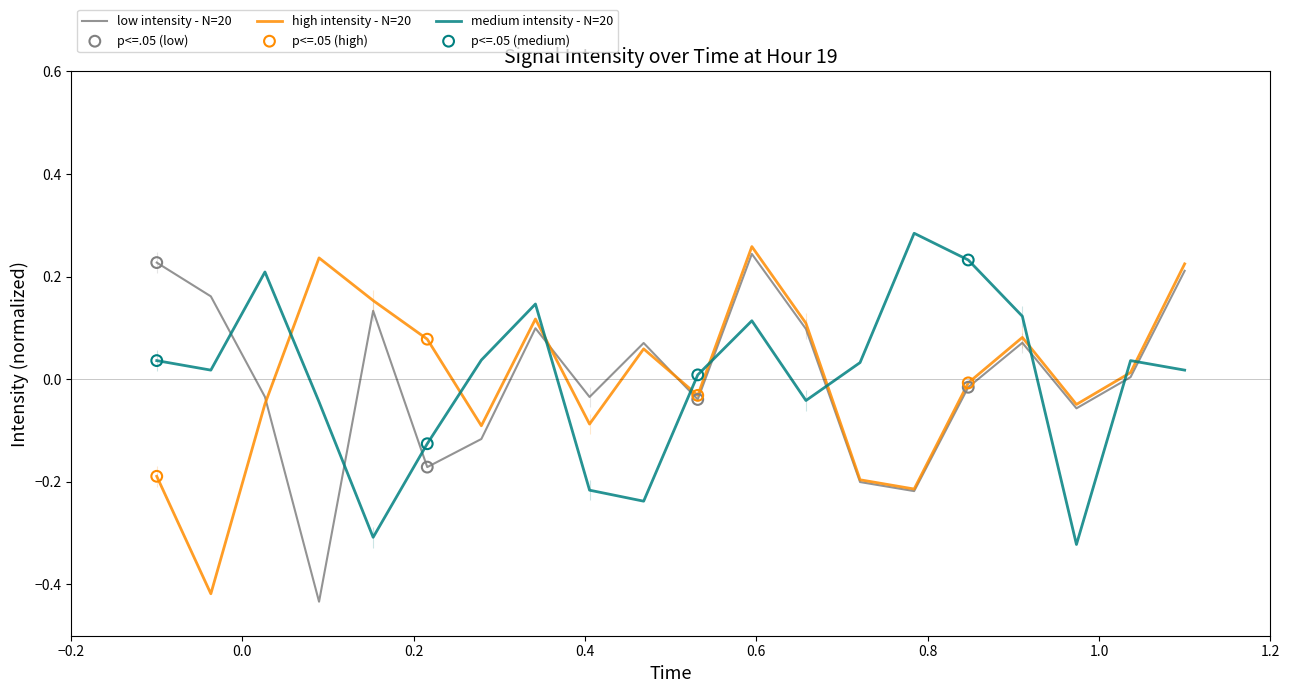

How many intersections are there between low intensity - N=20 and medium intensity - N=20?

10